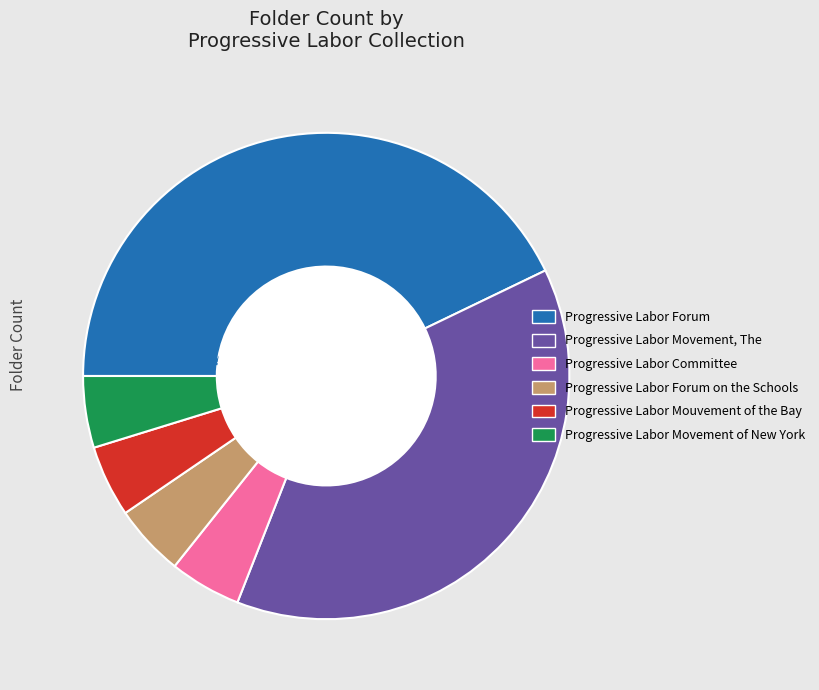

Is there any slice that represents more than half of the pie?

No